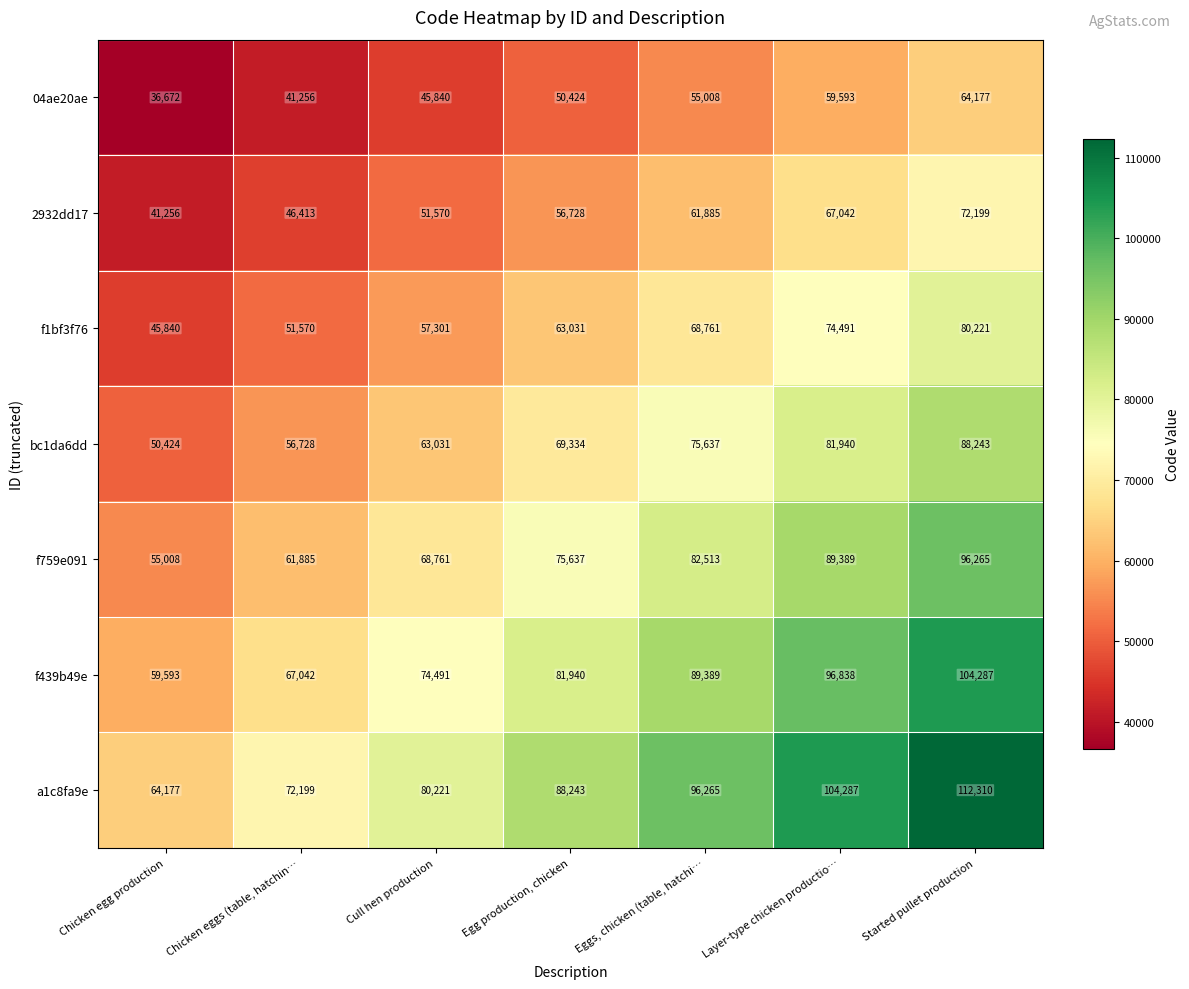

The value of f1bf3f76 at Cull hen production is 57301. True or false?

True